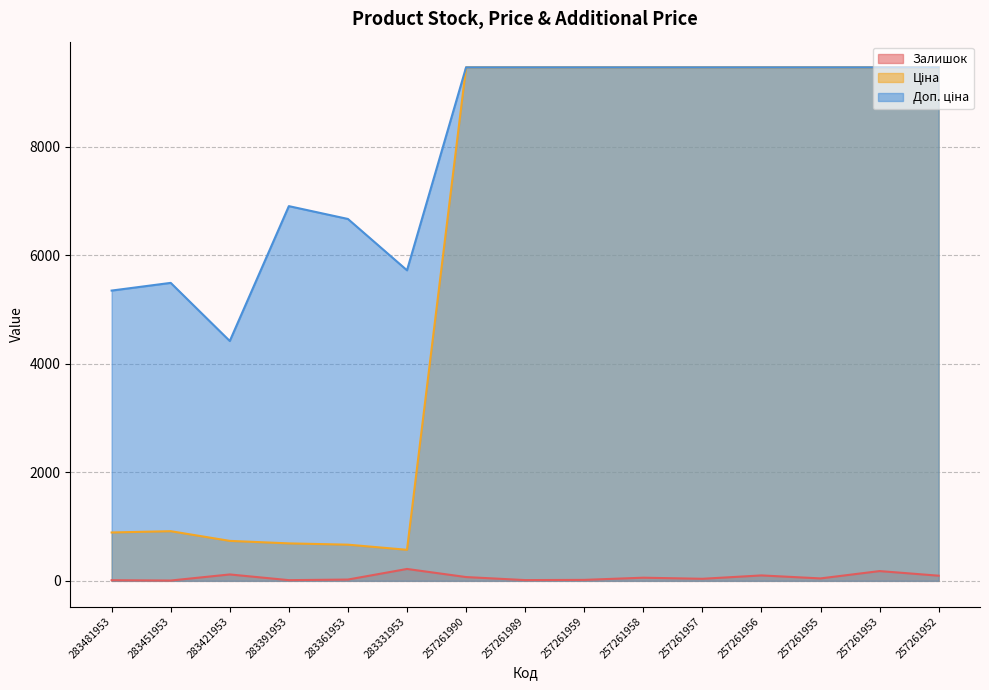

The Доп. ціна series shows 9458.9 at 257261958. True or false?

True